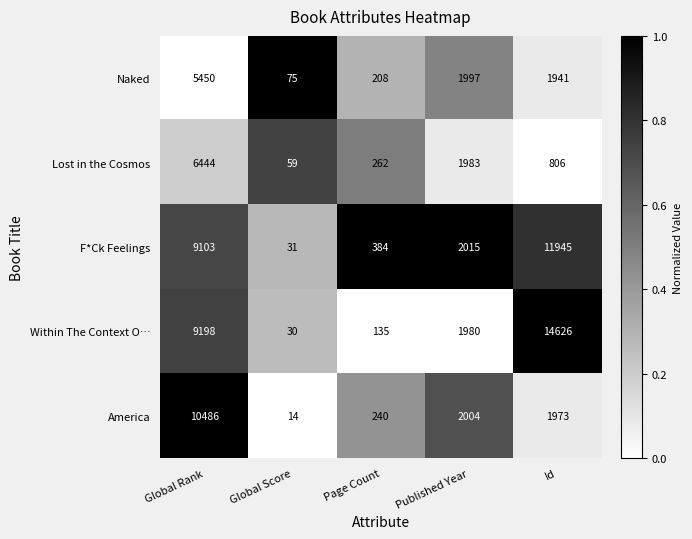

The Lost in the Cosmos series shows 6444 at Global Rank. True or false?

True